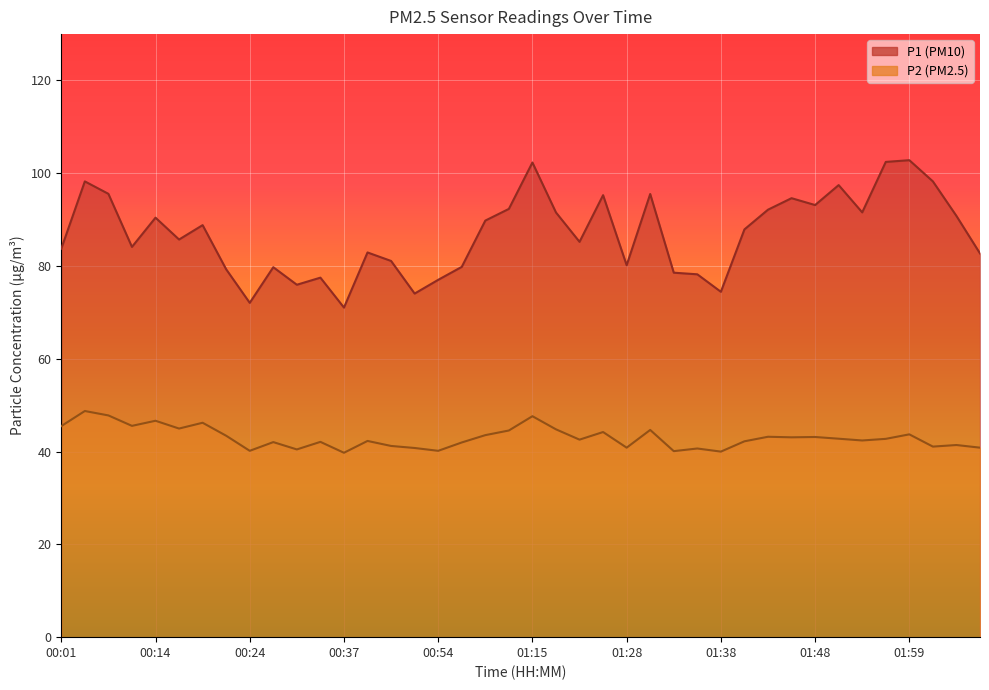

How many values in the P2 series are below 42?

14